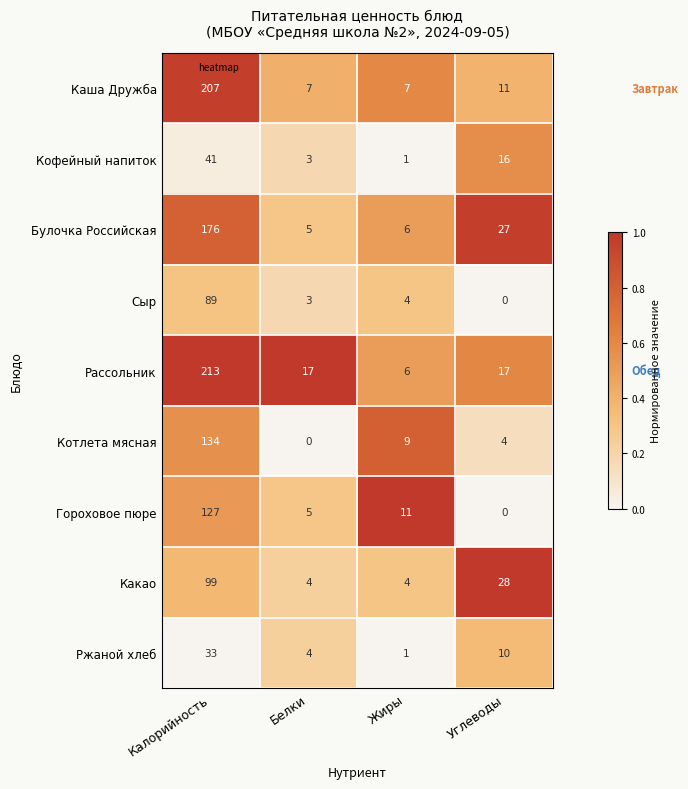

Which category has the highest value in the Каша Дружба series?

Калорийность